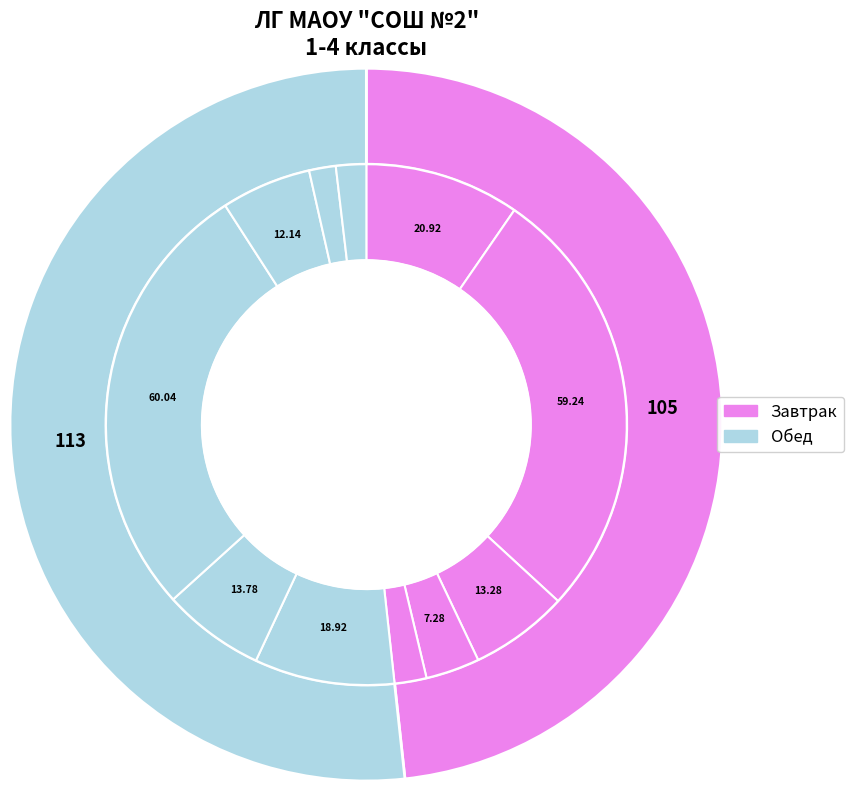

Count the number of slices in the pie.

11